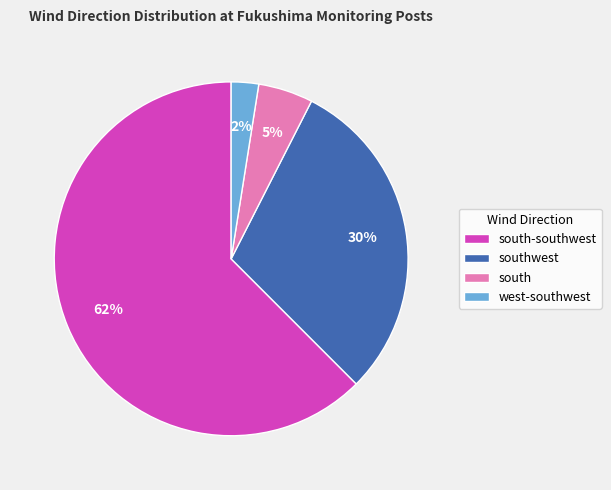

What is the largest slice in the pie chart?

south-southwest